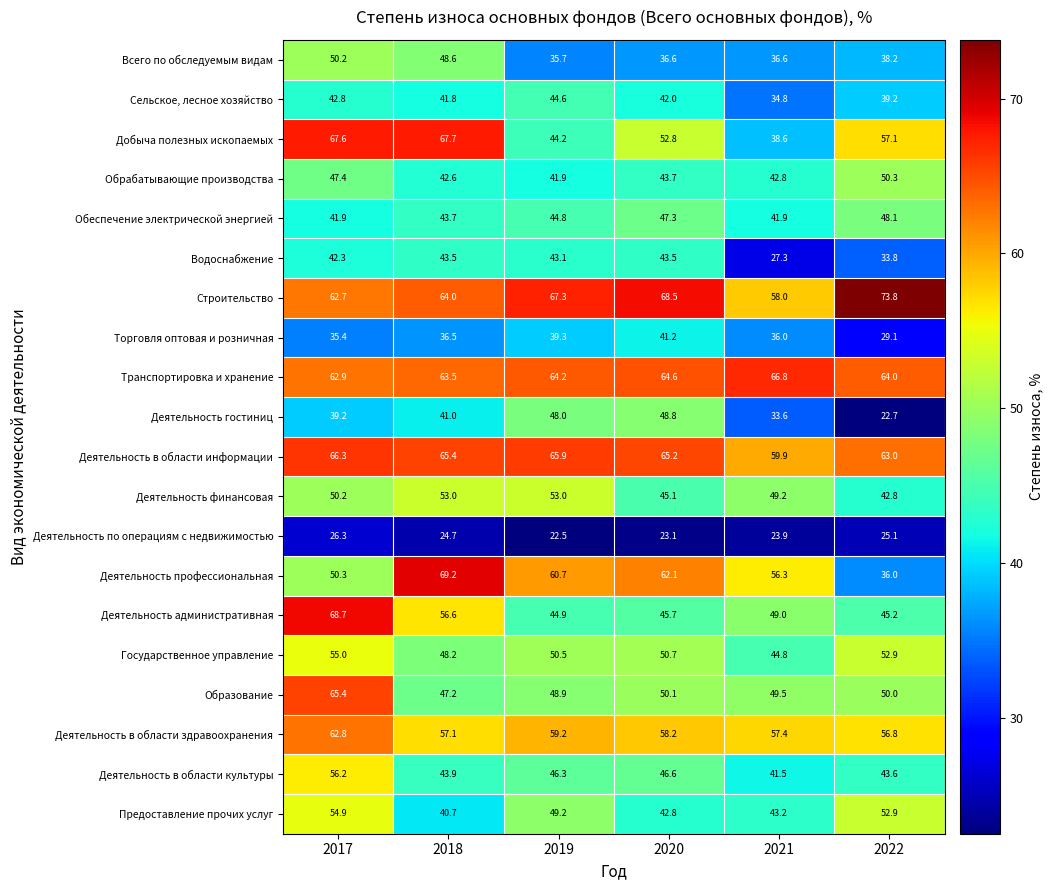

The value of Деятельность гостиниц at 2022 is 22.7. True or false?

True